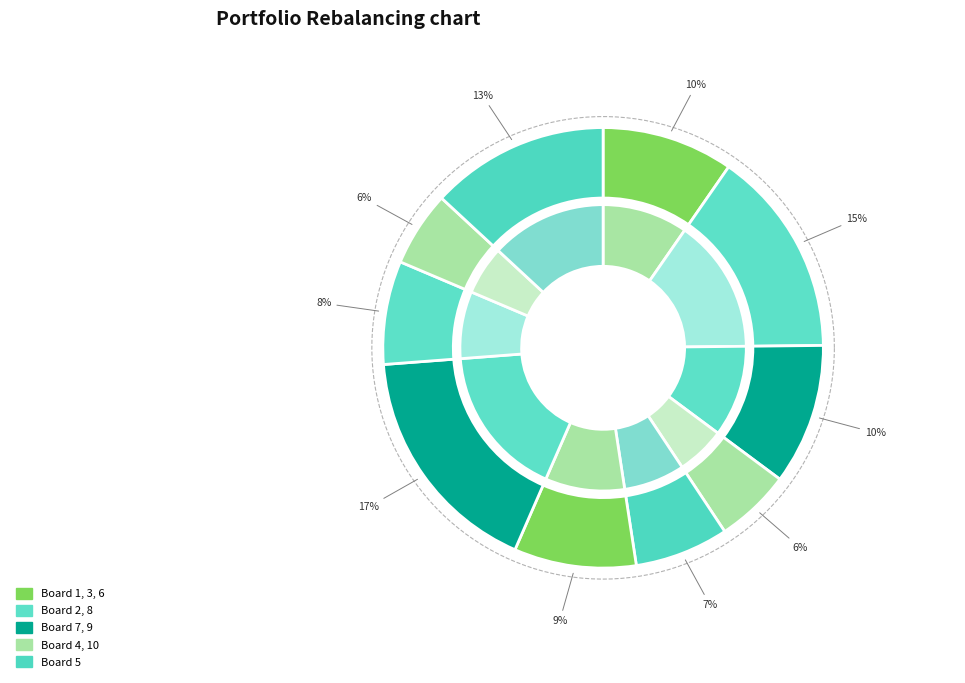

Is 3 the majority of the pie?

No